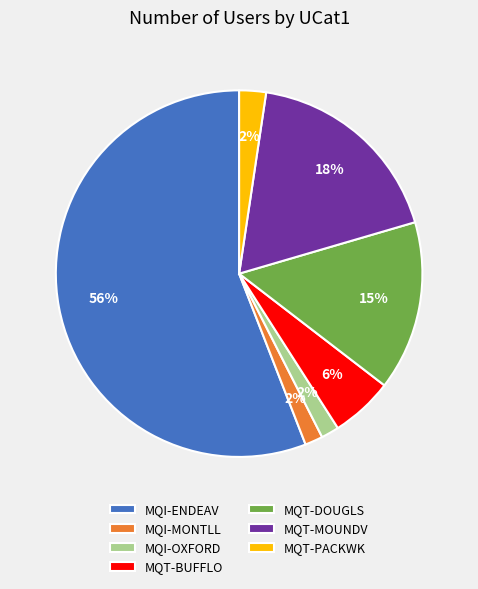

To the nearest percent, what is the difference between the MQT-MOUNDV and MQI-ENDEAV slice percentages?

38%